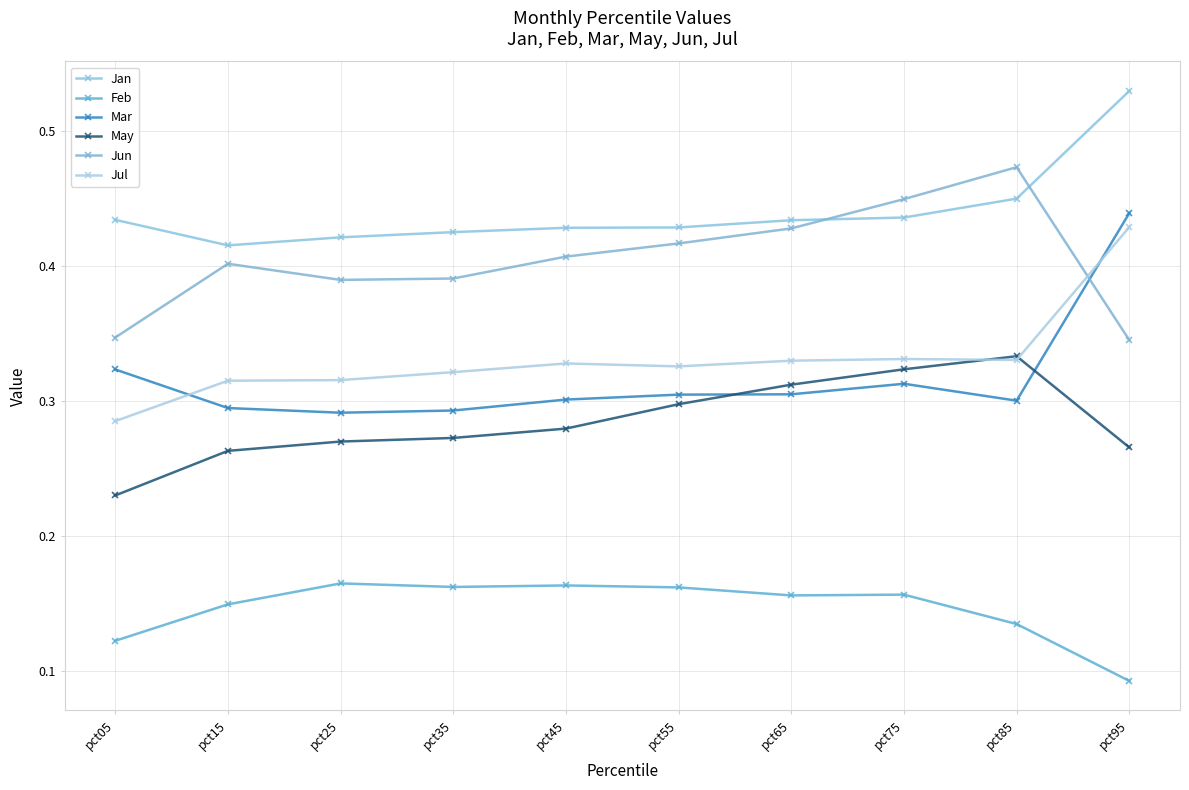

At pct25, list the series in order from largest to smallest.

Jan, Jun, Jul, Mar, May, Feb